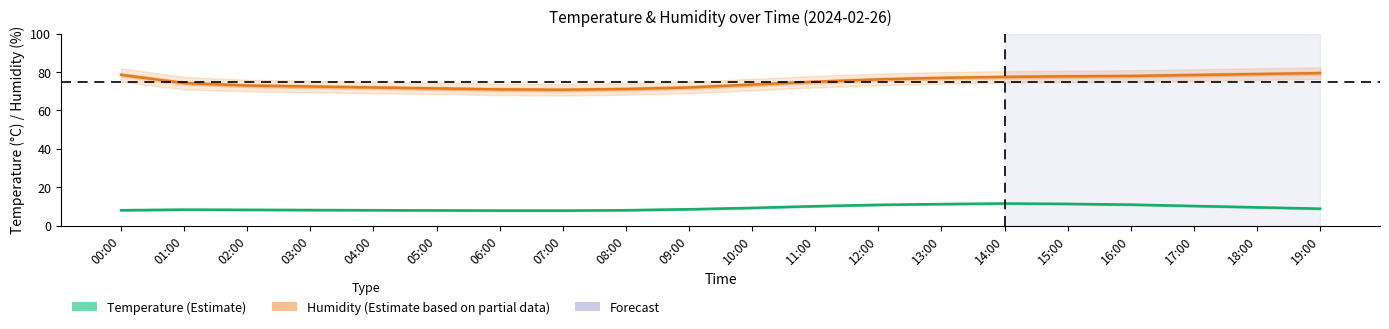

Is the value of temperature at 13:00 greater than the value of humidity at 07:00?

No